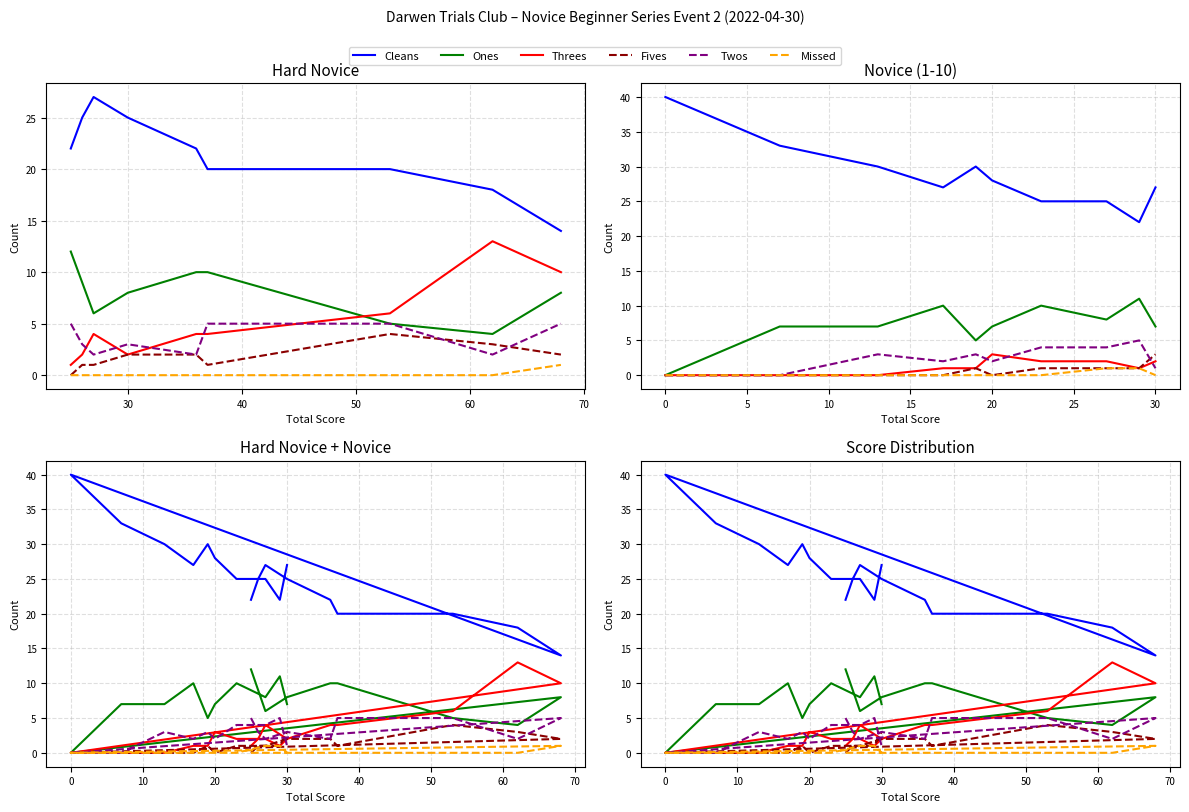

How many times do Twos and Threes cross each other?

8